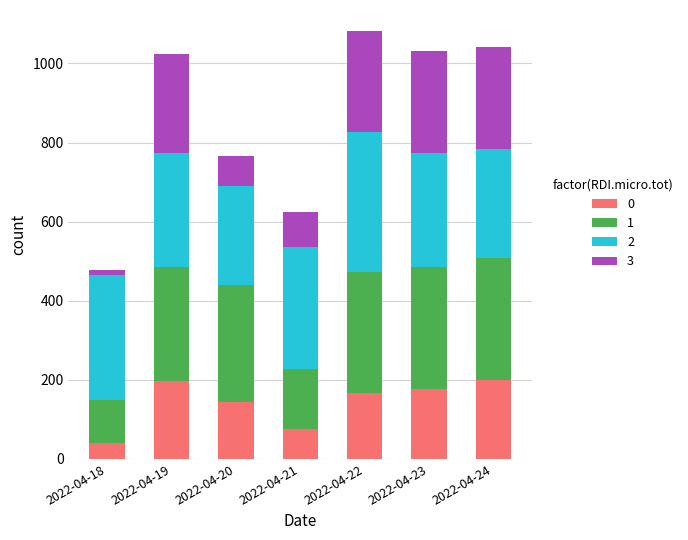

How many bars are there in total?

7